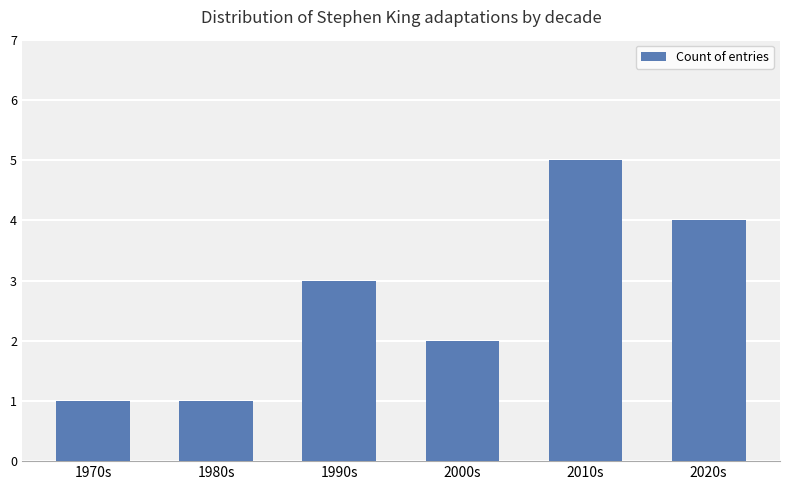

What is the label of the 6th bar from the right?

1970s